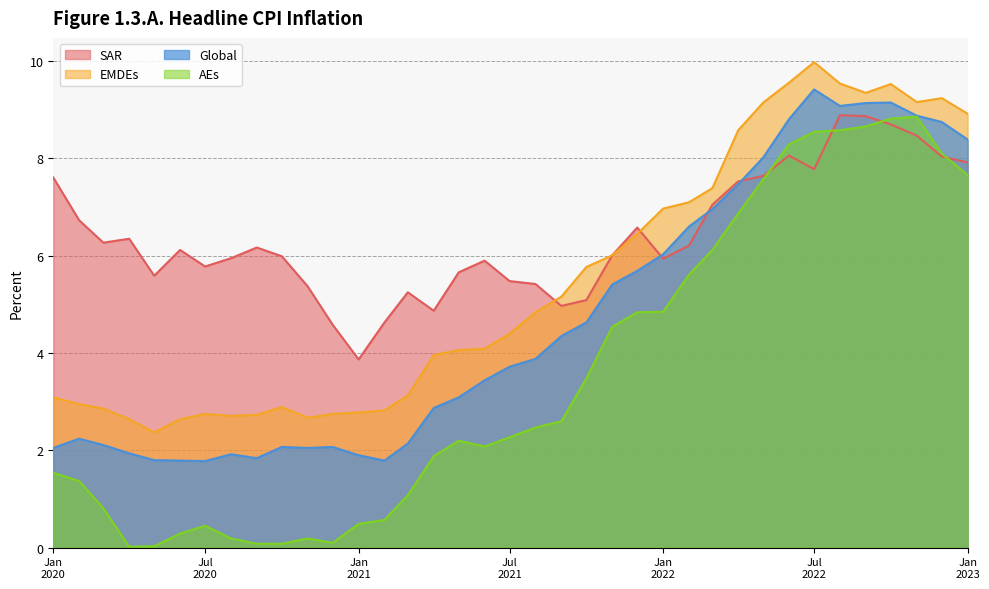

Which series has the widest spread of values?

AEs